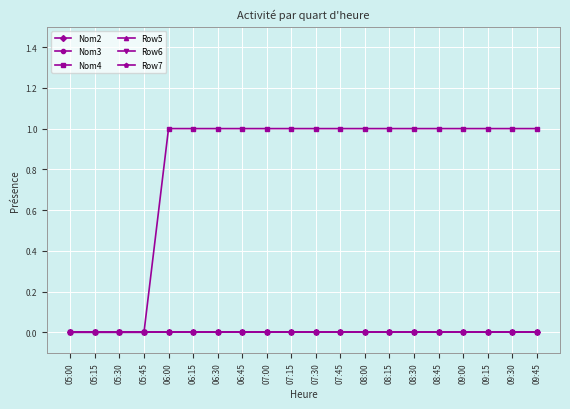

Is this an area chart (filled region under the line)?

No